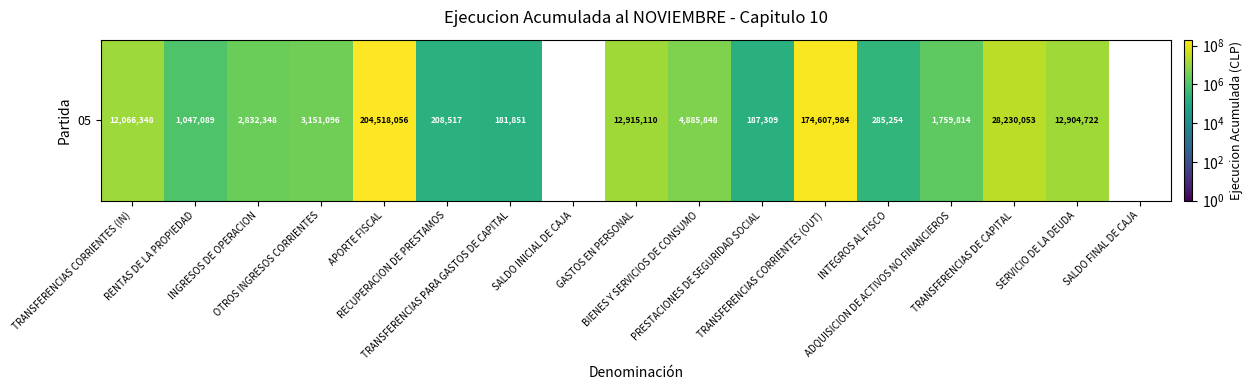

Rank the categories by value from highest to lowest.

APORTE FISCAL, TRANSFERENCIAS CORRIENTES (OUT), TRANSFERENCIAS DE CAPITAL, GASTOS EN PERSONAL, SERVICIO DE LA DEUDA, TRANSFERENCIAS CORRIENTES (IN), BIENES Y SERVICIOS DE CONSUMO, OTROS INGRESOS CORRIENTES, INGRESOS DE OPERACION, ADQUISICION DE ACTIVOS NO FINANCIEROS, RENTAS DE LA PROPIEDAD, INTEGROS AL FISCO, RECUPERACION DE PRESTAMOS, PRESTACIONES DE SEGURIDAD SOCIAL, TRANSFERENCIAS PARA GASTOS DE CAPITAL, SALDO INICIAL DE CAJA, SALDO FINAL DE CAJA